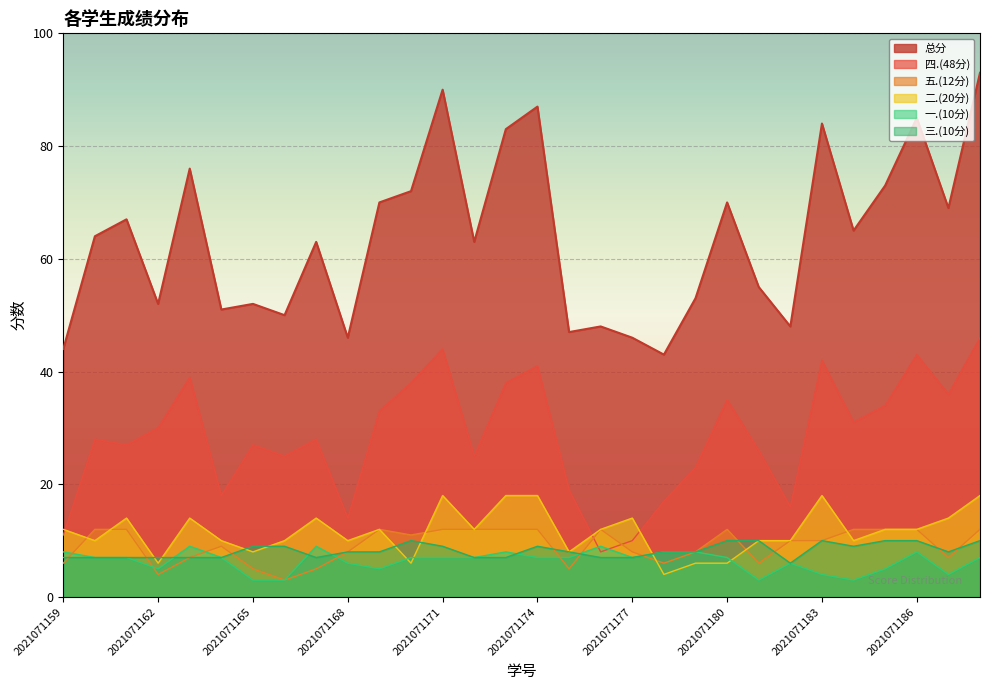

At how many categories does at least one series exceed 87?

2